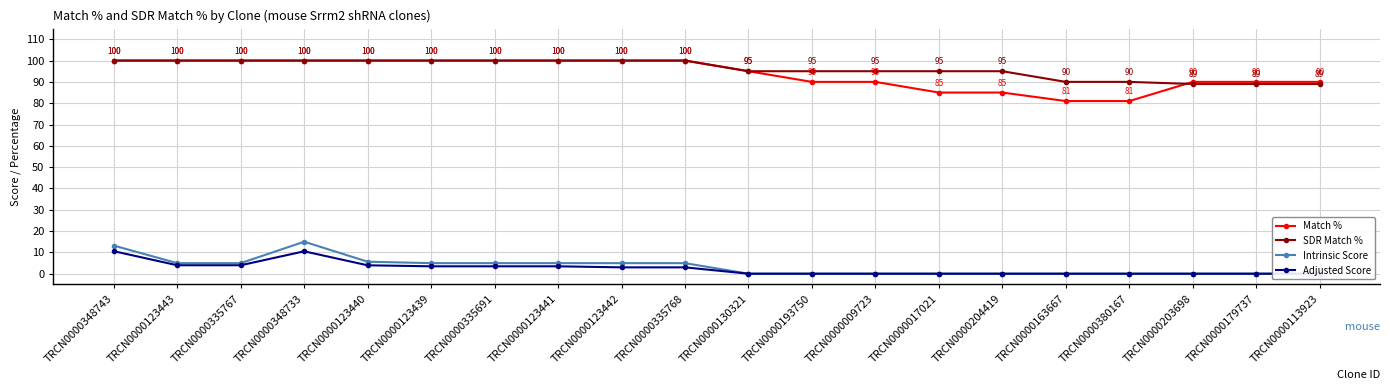

Where is Match % nearest to the value 90?

TRCN0000193750